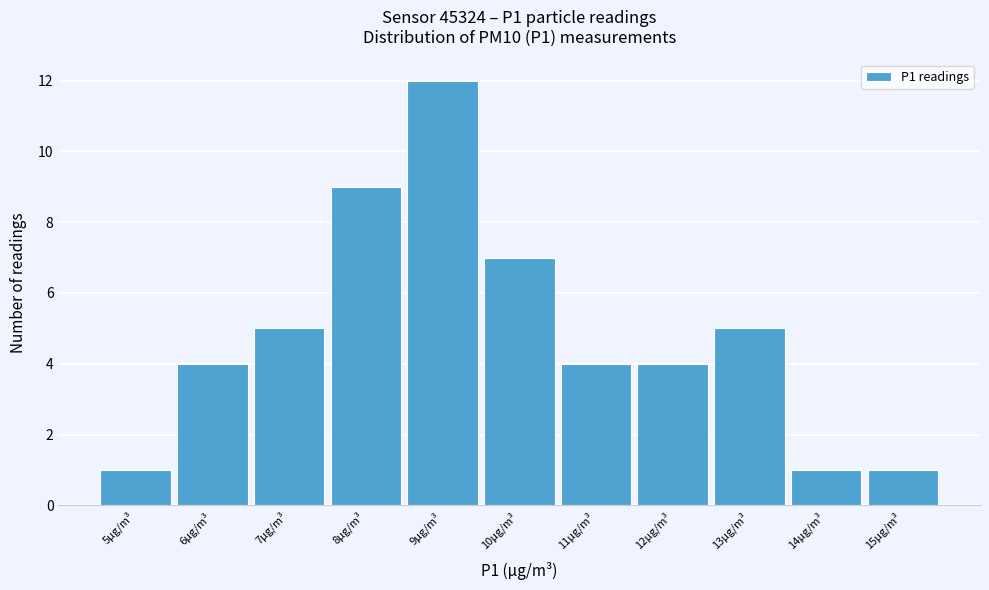

Reading left to right, list every bar in this chart as the range it spans on the x-axis followed by its height. The values are not printed on the chart, so give them approximately, as read against the axis.

4.5 to 5.5: 1
5.5 to 6.5: 4
6.5 to 7.5: 5
7.5 to 8.5: 9
8.5 to 9.5: 12
9.5 to 10.5: 7
10.5 to 11.5: 4
11.5 to 12.5: 4
12.5 to 13.5: 5
13.5 to 14.5: 1
14.5 to 15.5: 1